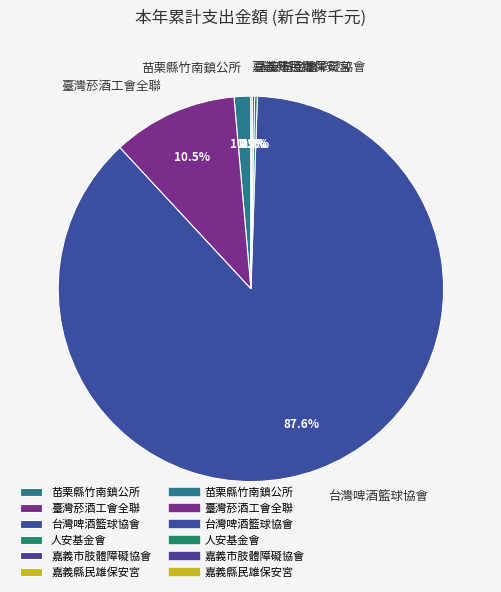

Which slice is the largest?

台灣啤酒籃球協會